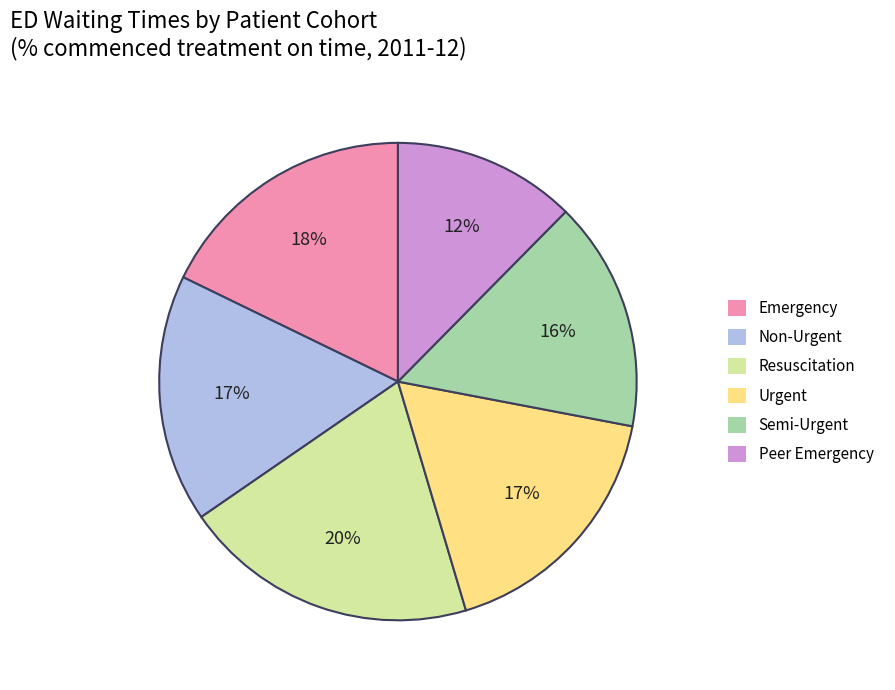

To the nearest percent, what portion does Emergency represent?

18%